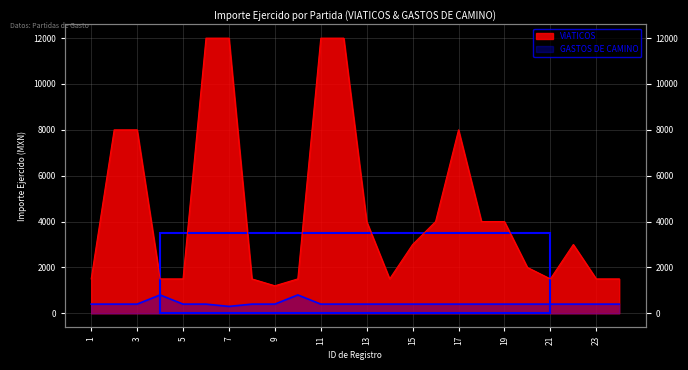

What is the value of the GASTOS DE CAMINO point at the 6th from the left?

400